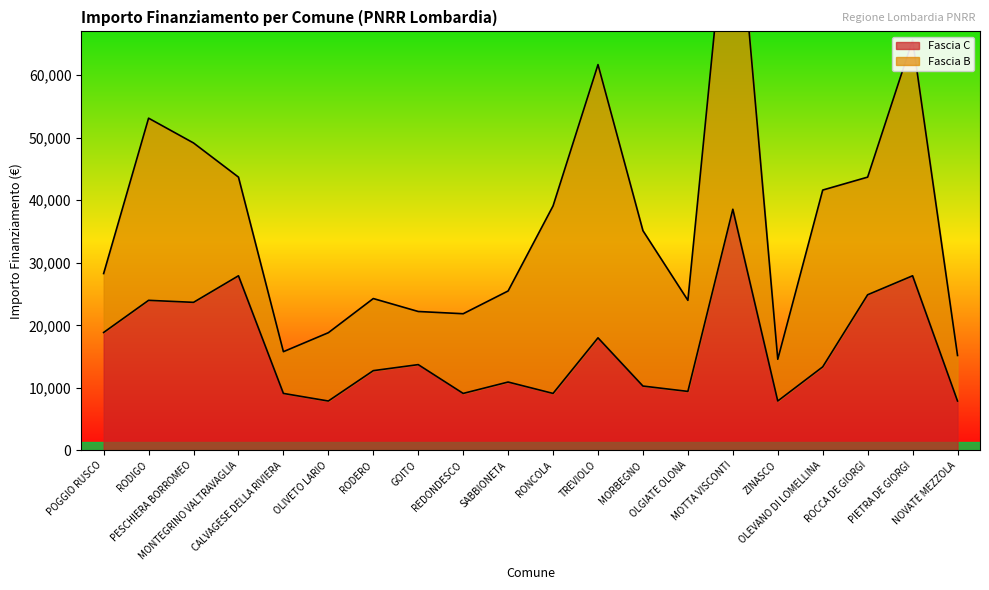

What is the maximum value for Fascia C?

38565